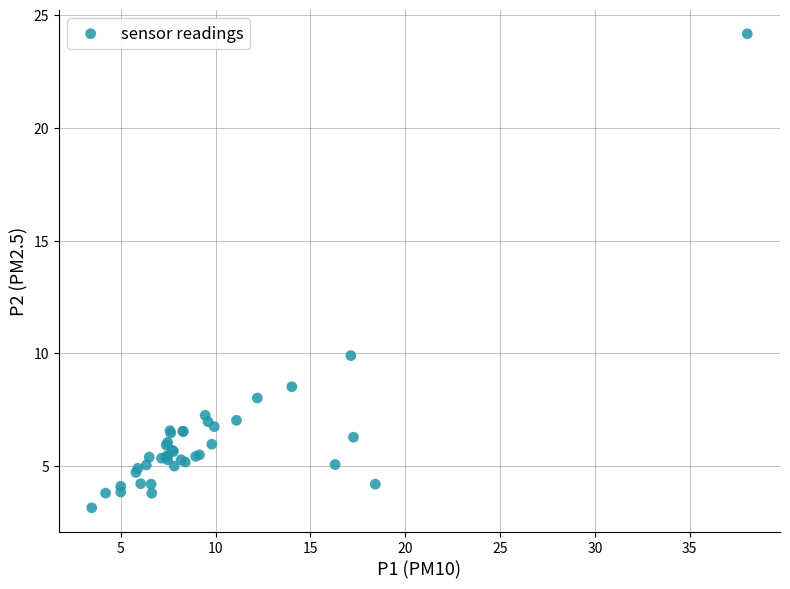

What Y value in the scatter plot is closest to 13?

9.9